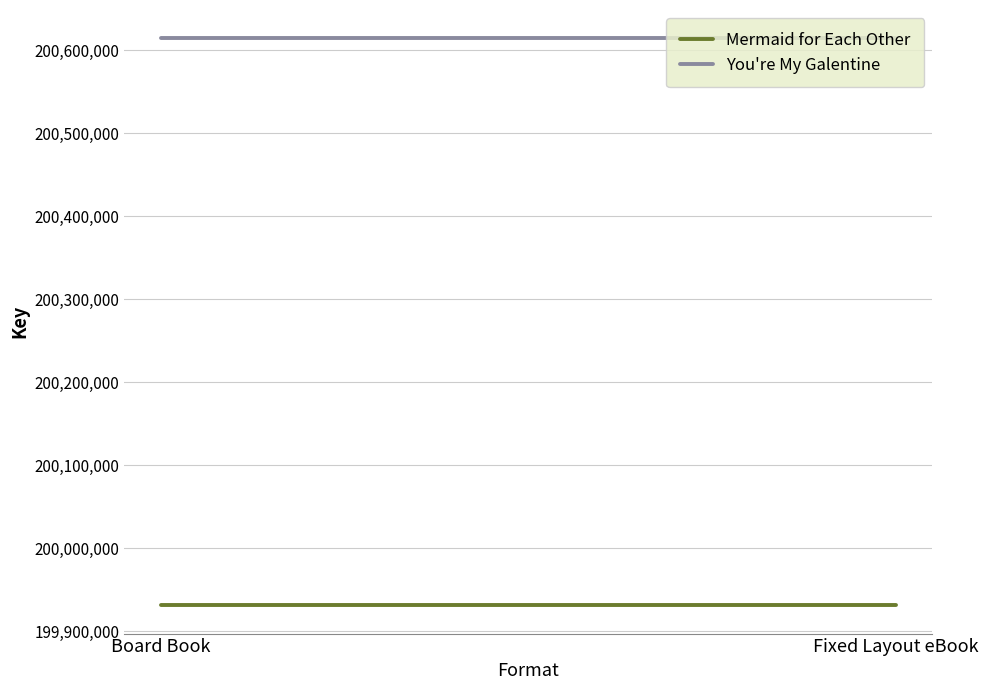

List the labels in order of Mermaid for Each Other value, smallest first.

Board Book, Fixed Layout eBook